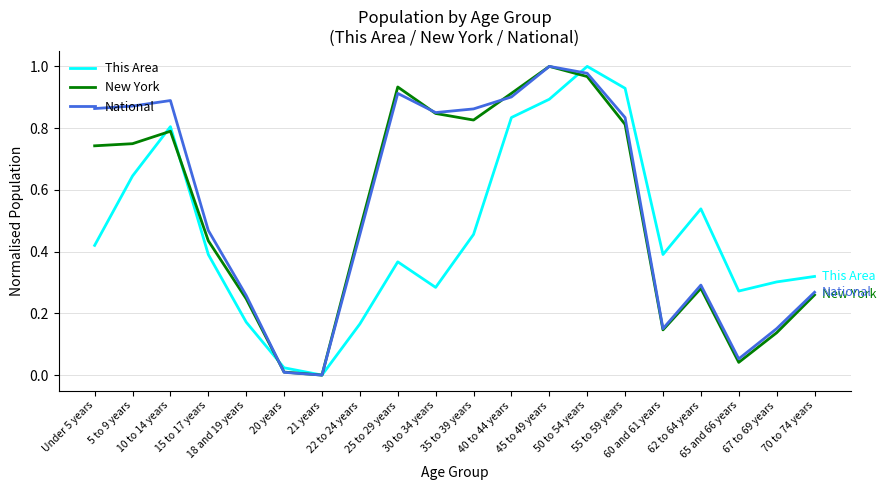

True or false: This Area has more than 1 interior local peaks.

True